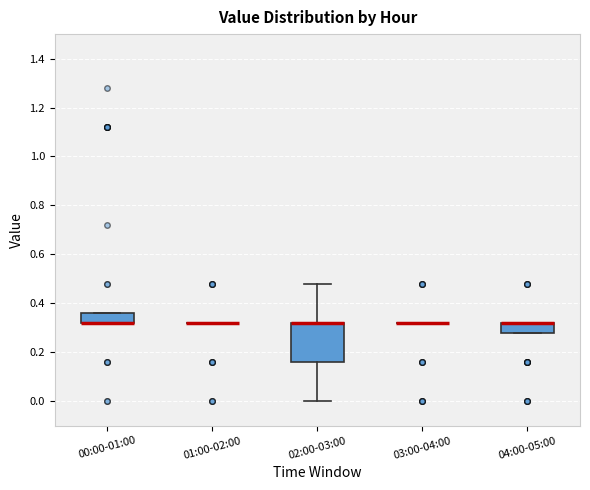

Reading left to right, read every box against the y-axis: the position of its median line, the range the box covers, and the ends of its whiskers. The values are not printed on the chart, so give them approximately, as read against the axis.

00:00-01:00: median 0.32 (drawn on the box's lower edge), box 0.32 to 0.36, whiskers 0.32 to 0.36
01:00-02:00: box collapsed to a line at 0.32, whiskers 0.32 to 0.32
02:00-03:00: median 0.32 (drawn on the box's upper edge), box 0.16 to 0.32, whiskers 0.00 to 0.48
03:00-04:00: box collapsed to a line at 0.32, whiskers 0.32 to 0.32
04:00-05:00: median 0.32 (drawn on the box's upper edge), box 0.28 to 0.32, whiskers 0.28 to 0.32